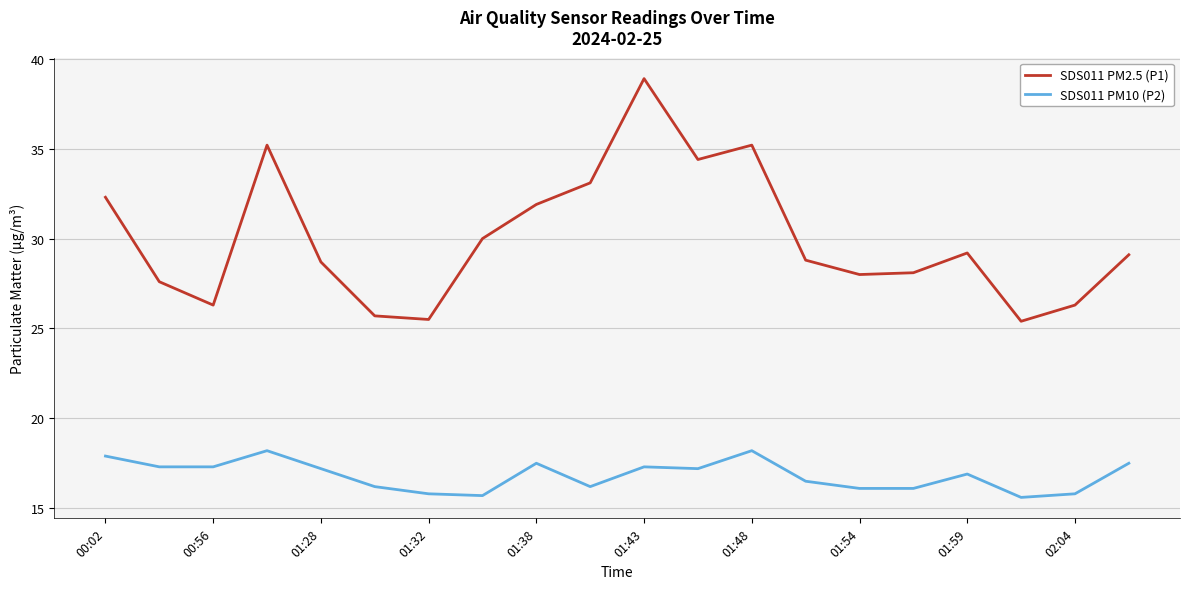

Which series has the largest total across all categories?

SDS011 PM2.5 (P1)